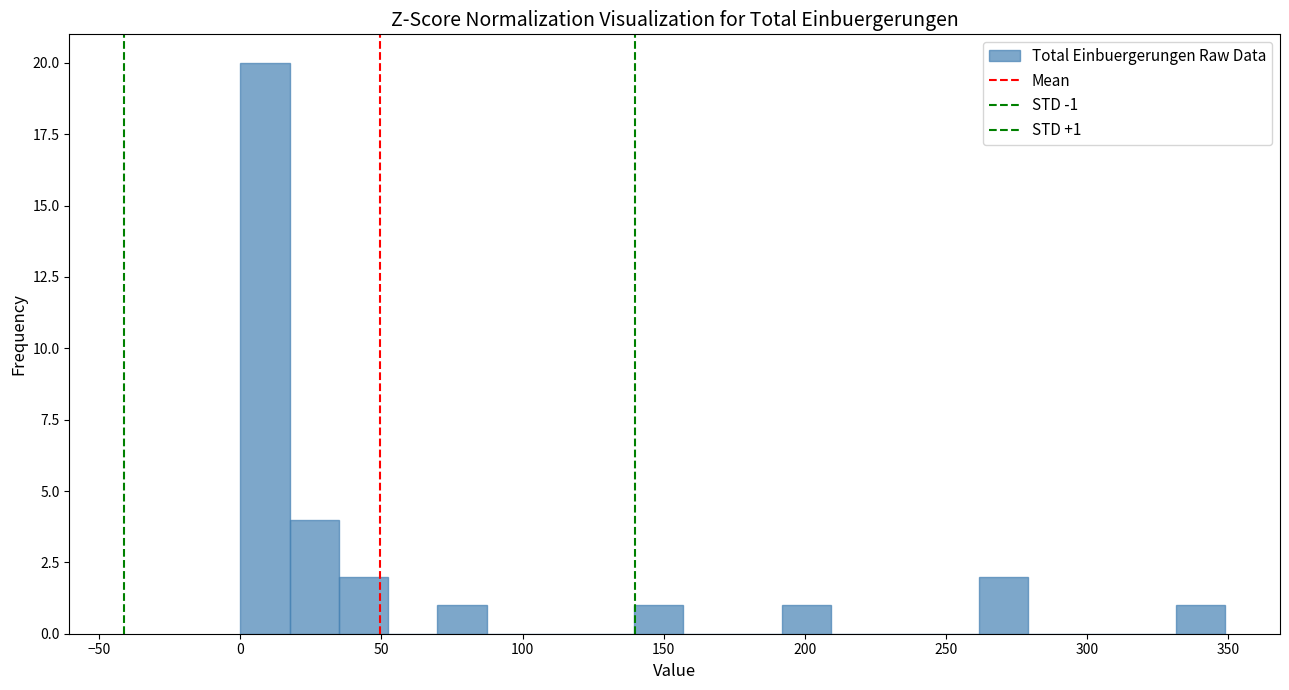

Around what value on the x-axis is the tallest bar? Give the approximate position of its centre, as read against the axis.

10